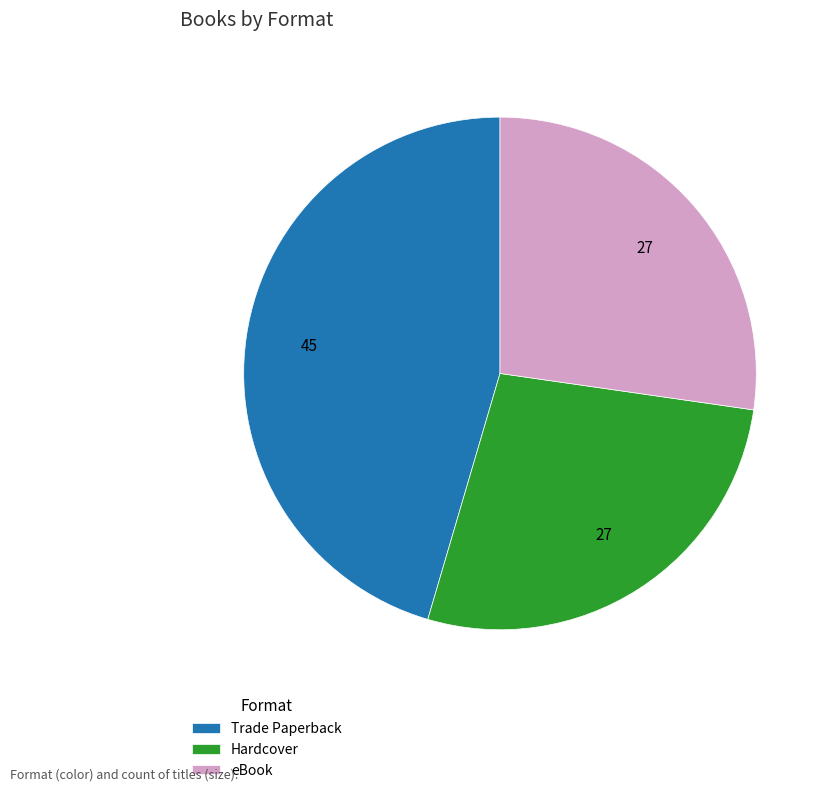

Count the number of slices in the pie.

3